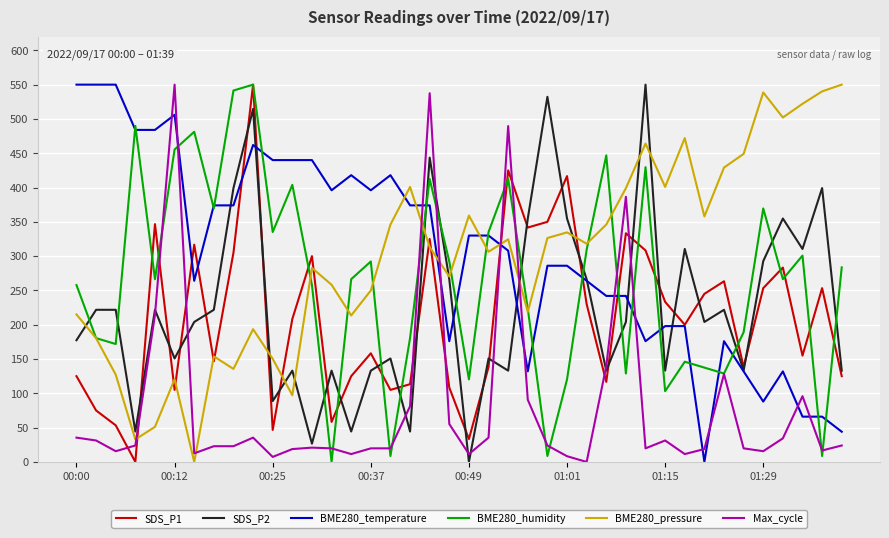

What is the maximum value for BME280_humidity?

550.0